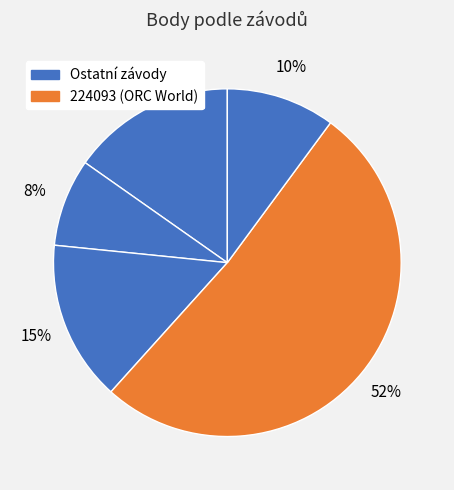

What is the majority slice?

224093